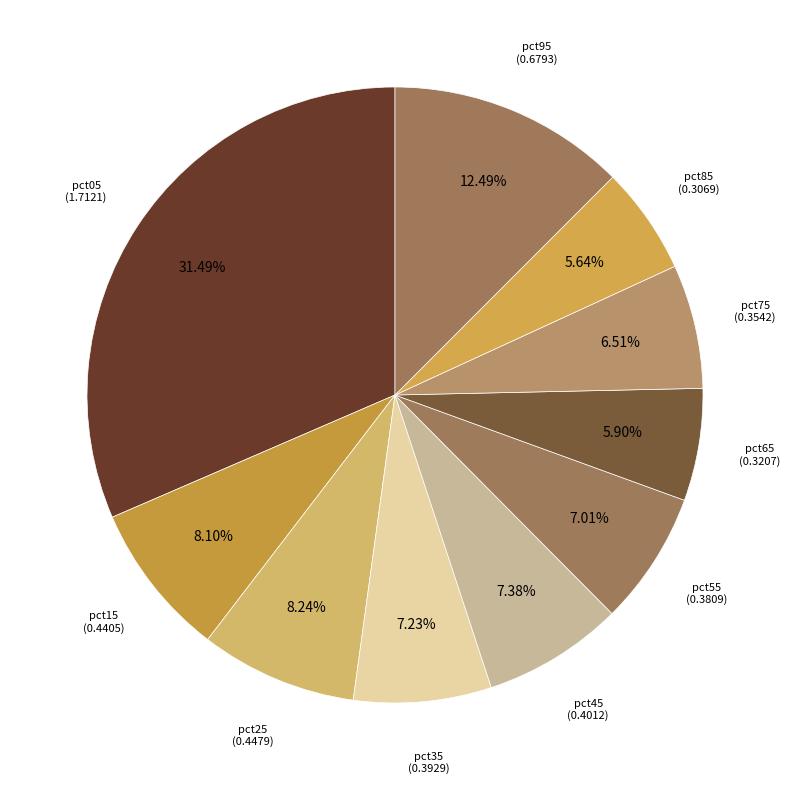

To the nearest percent, what is the average slice percentage?

10%